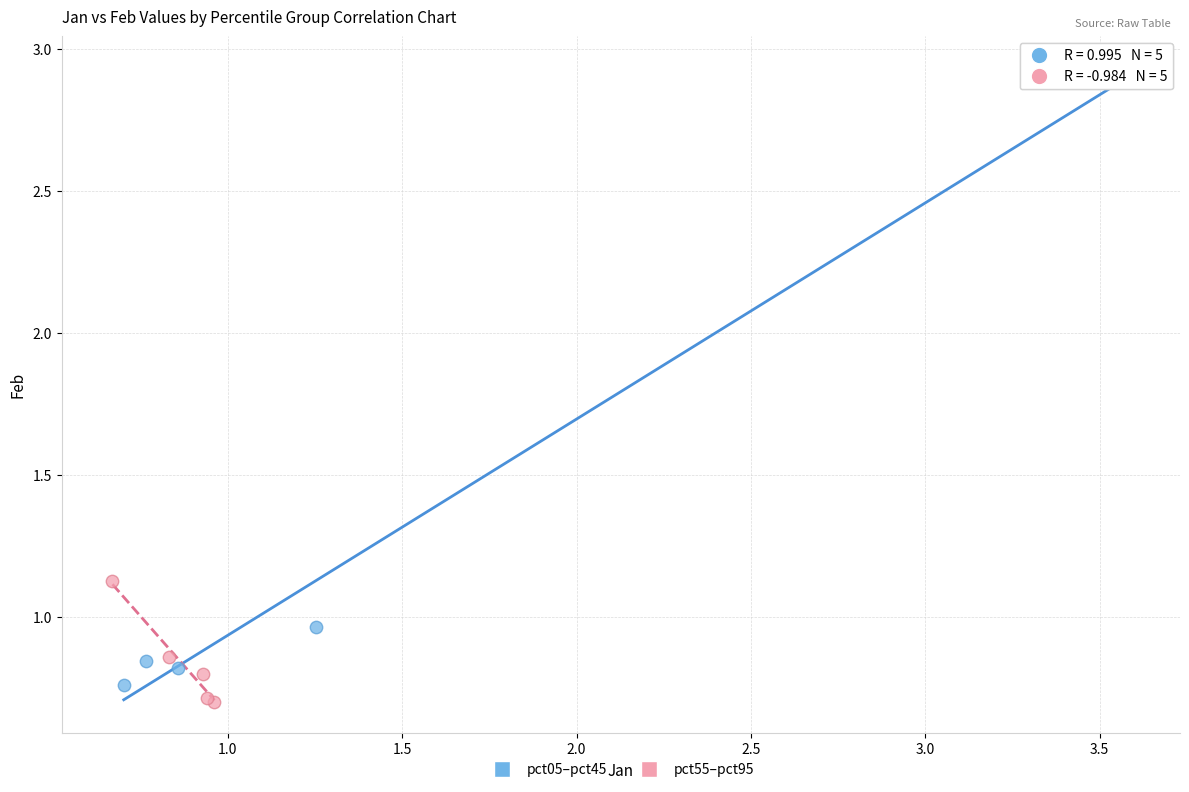

Which series contains the lowest Y value?

pct55–pct95